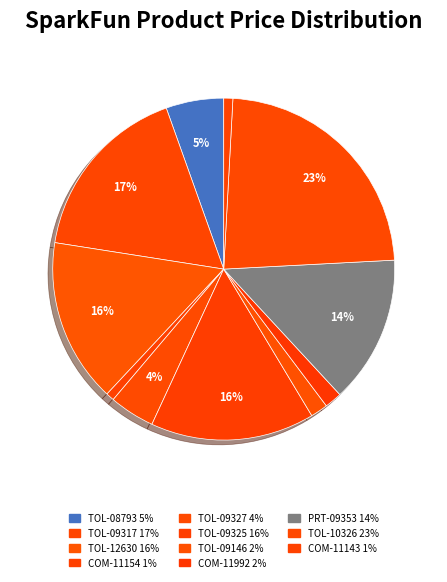

Count the number of slices in the pie.

11